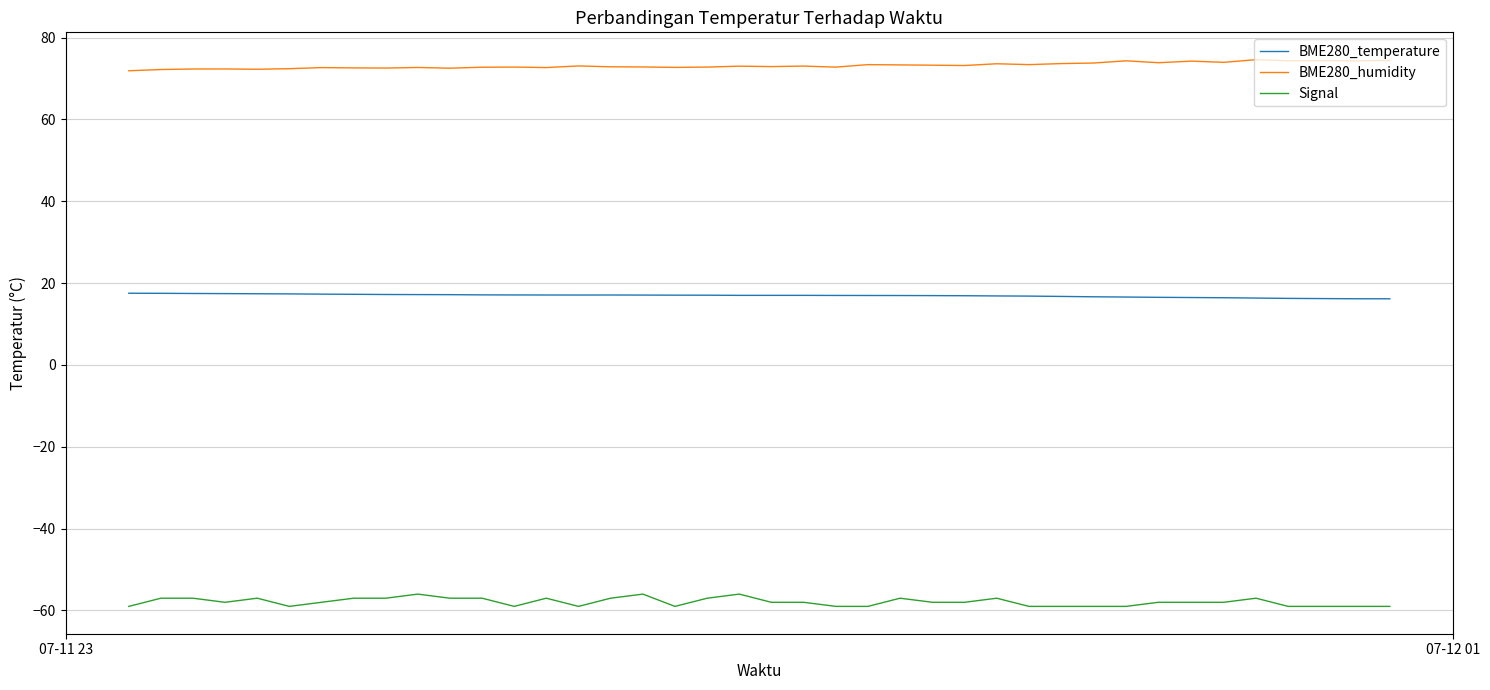

How many series are shown in this chart?

3